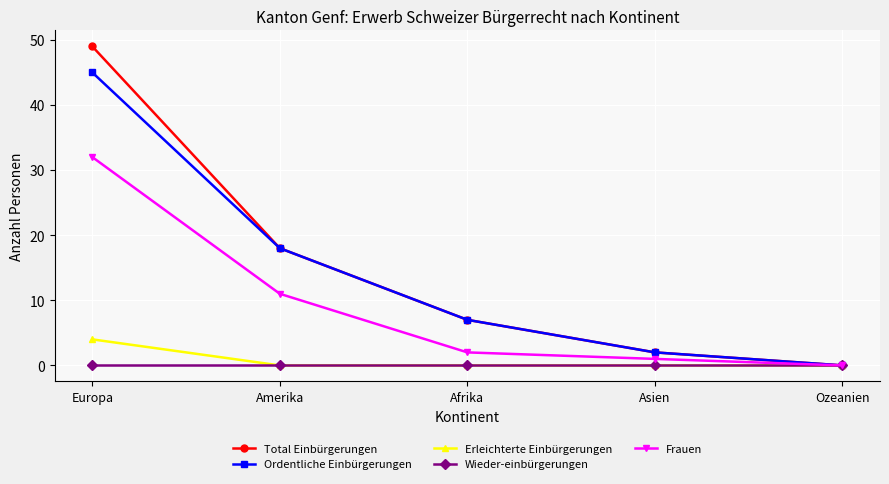

What is the difference between the highest and lowest values at Europa?

49